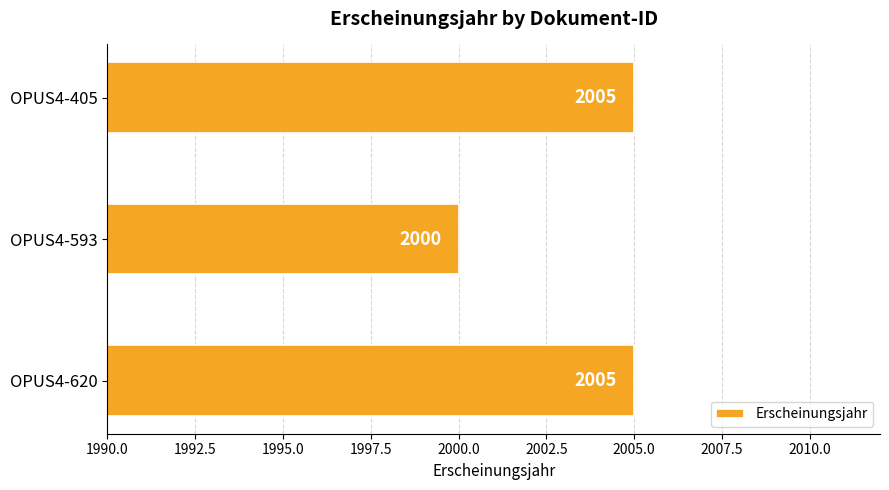

Are the bars grouped side by side (vs. stacked)?

No